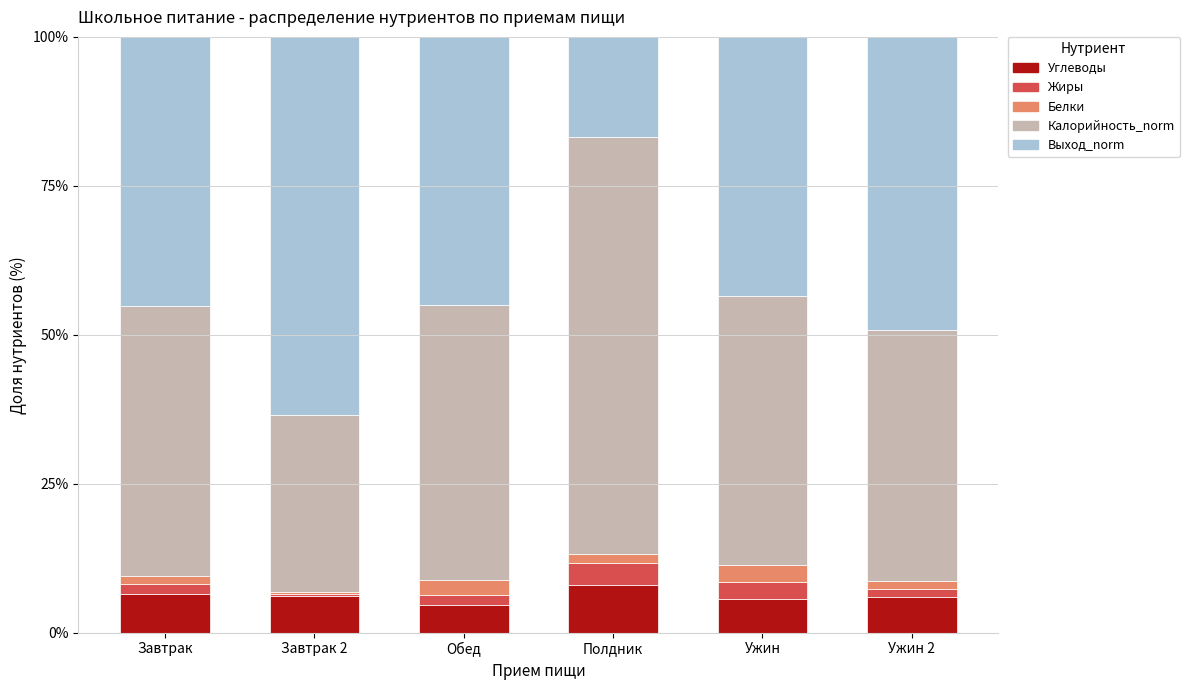

Is it true that Углеводы equals 4.7 at Полдник?

False